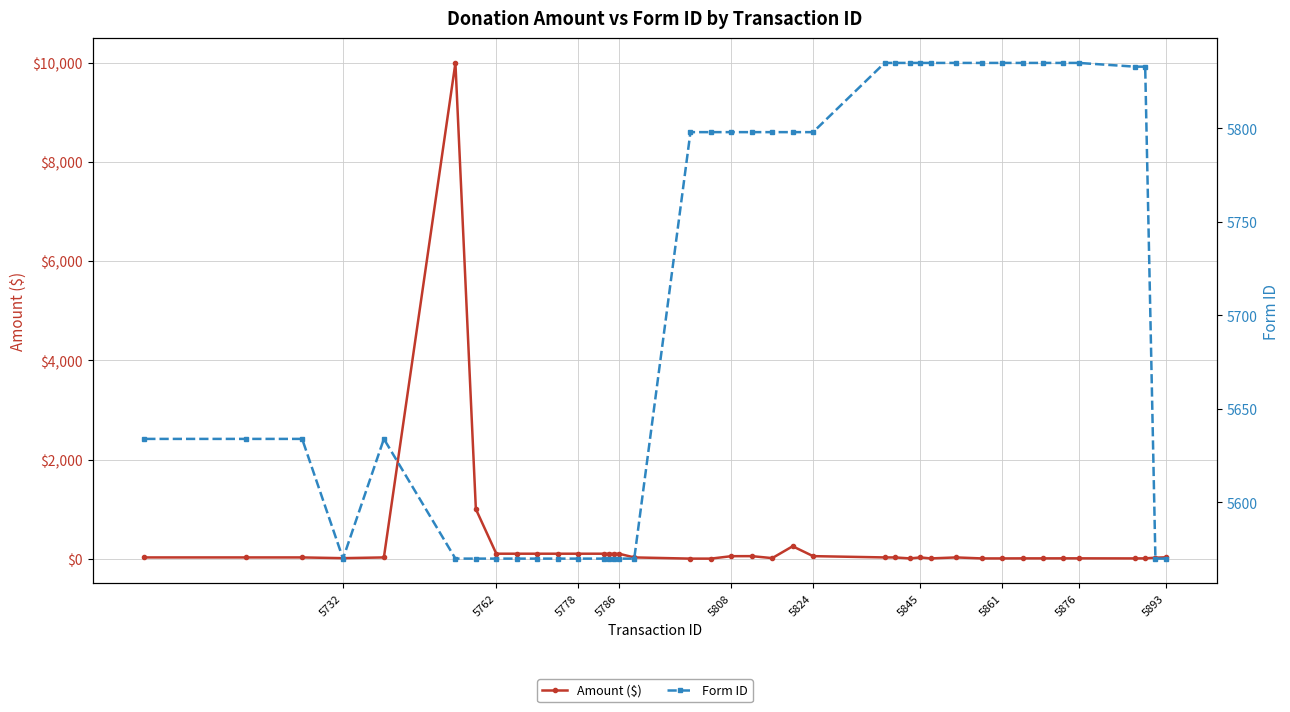

Reading right to left, what are all the values shown in this chart?

Amount ($): 25.0	25.0	25.0	10.0	25.0	10000.0	1000.0	100.0	100.0	100.0	100.0	100.0	100.0	100.0	100.0	100.0	25.0	1.0	1.0	50.0	51.0	11.1	250.0	51.0	25.0	25.0	5.0	25.0	5.0	25.0	5.0	5.0	6.0	6.0	6.5	6.6	5.0	6.0	20.0	27.0
Form ID: 5634.0	5634.0	5634.0	5570.0	5634.0	5570.0	5570.0	5570.0	5570.0	5570.0	5570.0	5570.0	5570.0	5570.0	5570.0	5570.0	5570.0	5798.0	5798.0	5798.0	5798.0	5798.0	5798.0	5798.0	5835.0	5835.0	5835.0	5835.0	5835.0	5835.0	5835.0	5835.0	5835.0	5835.0	5835.0	5835.0	5833.0	5833.0	5570.0	5570.0